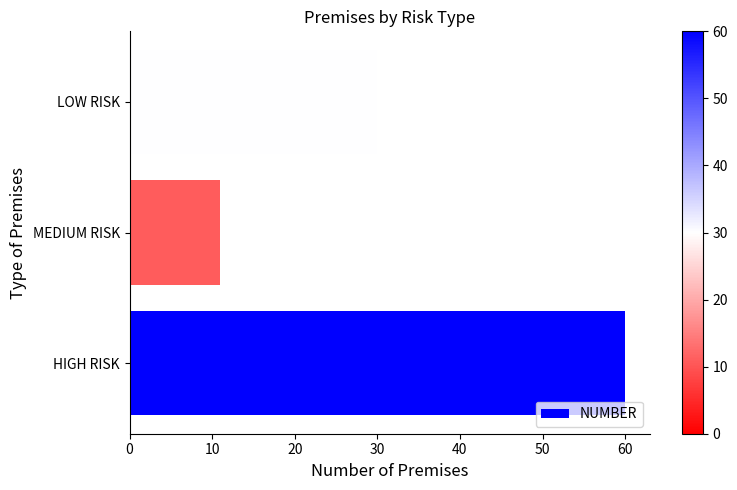

The chart shows a value of 30 at LOW RISK. True or false?

True